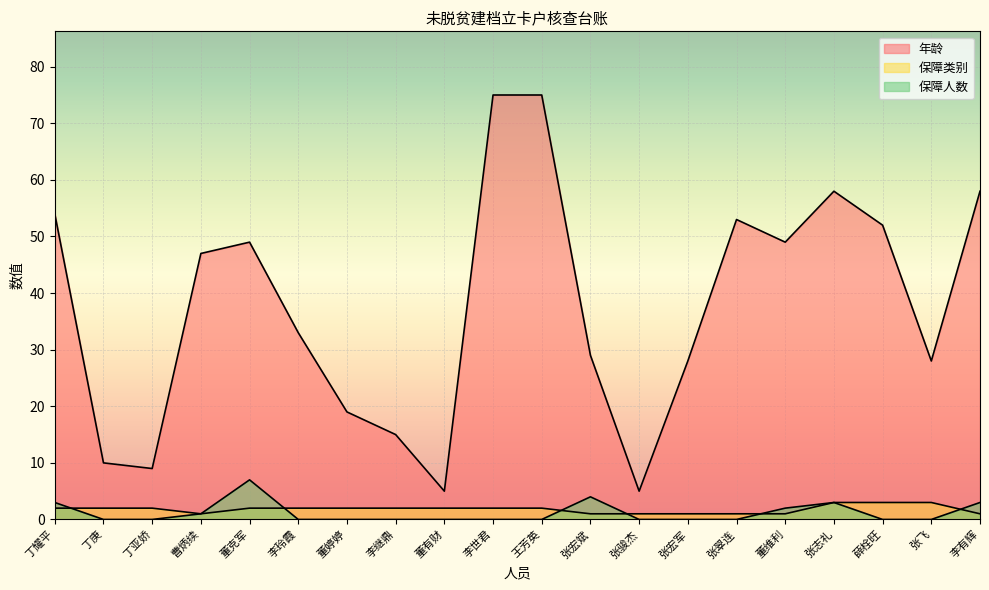

True or false: 年龄 and 保障人数 cross at least once.

False